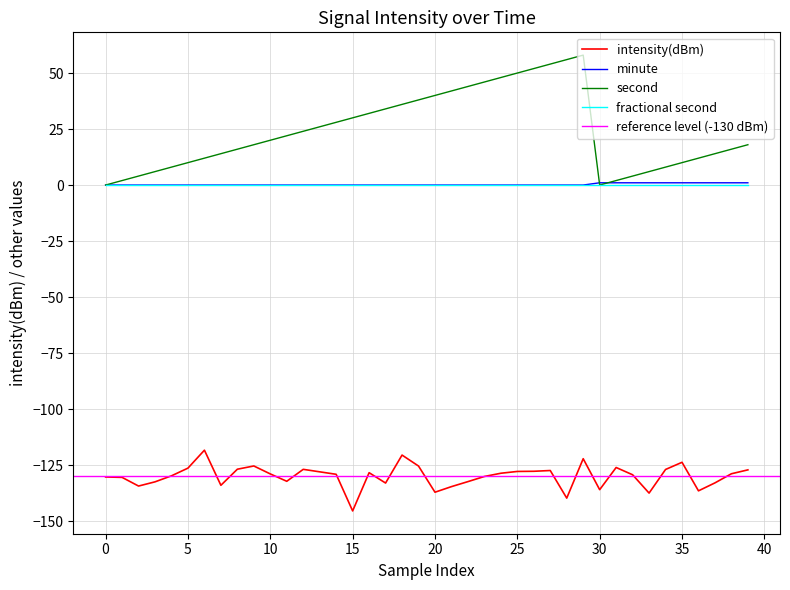

True or false: intensity(dBm) and minute cross at least once.

False